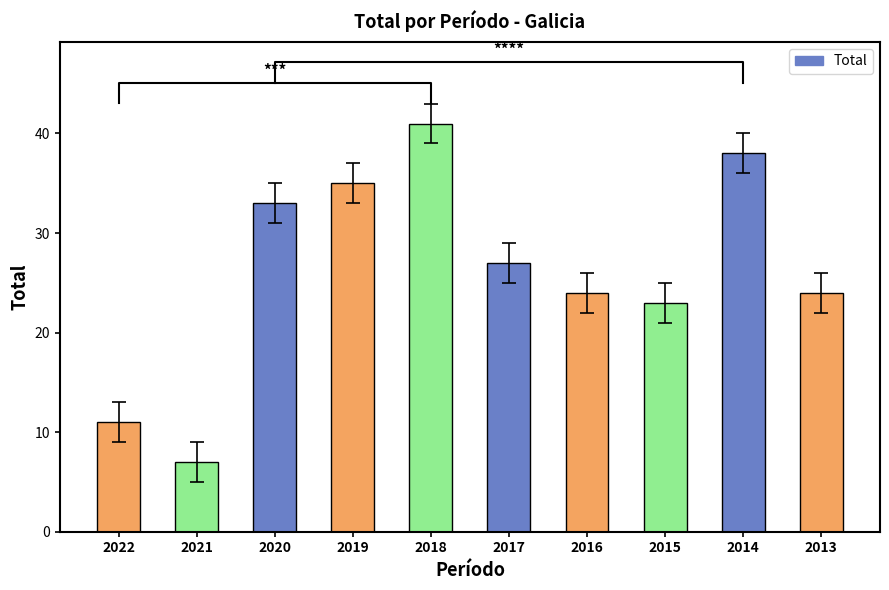

How many bars are there in total?

10